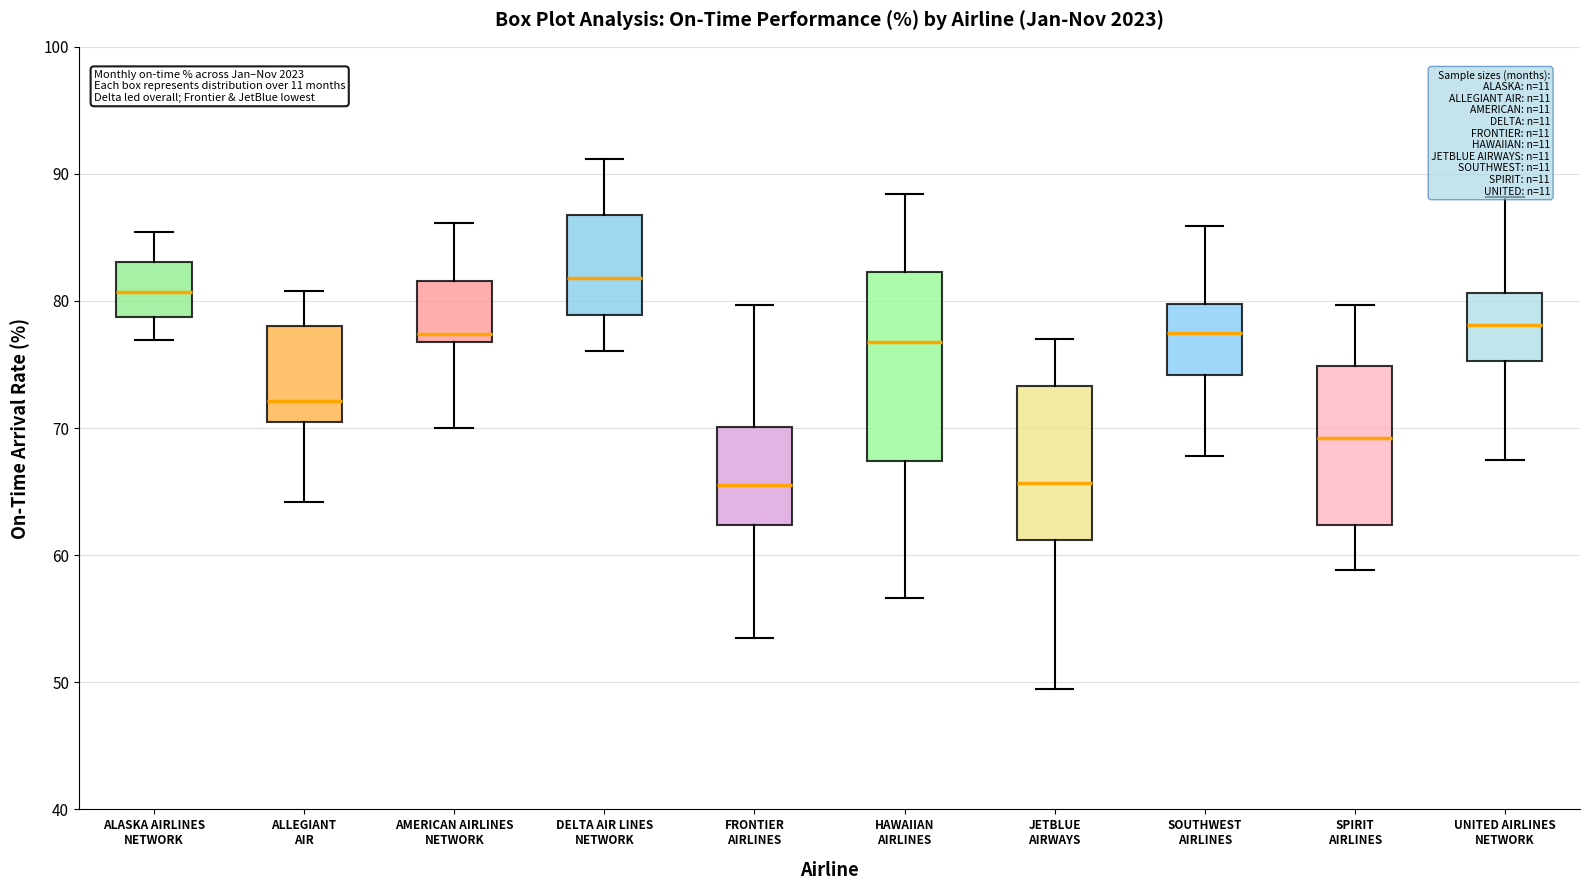

Reading left to right, read every box against the y-axis: the position of its median line, the range the box covers, and the ends of its whiskers. The values are not printed on the chart, so give them approximately, as read against the axis.

ALASKA AIRLINES NETWORK: median 81, box 79 to 83, whiskers 77 to 85
ALLEGIANT AIR: median 72, box 71 to 78, whiskers 64 to 81
AMERICAN AIRLINES NETWORK: median 77 (just above the box's lower edge), box 77 to 82, whiskers 70 to 86
DELTA AIR LINES NETWORK: median 82, box 79 to 87, whiskers 76 to 91
FRONTIER AIRLINES: median 66, box 62 to 70, whiskers 54 to 80
HAWAIIAN AIRLINES: median 77, box 67 to 82, whiskers 57 to 88
JETBLUE AIRWAYS: median 66, box 61 to 73, whiskers 50 to 77
SOUTHWEST AIRLINES: median 78, box 74 to 80, whiskers 68 to 86
SPIRIT AIRLINES: median 69, box 62 to 75, whiskers 59 to 80
UNITED AIRLINES NETWORK: median 78, box 75 to 81, whiskers 68 to 88